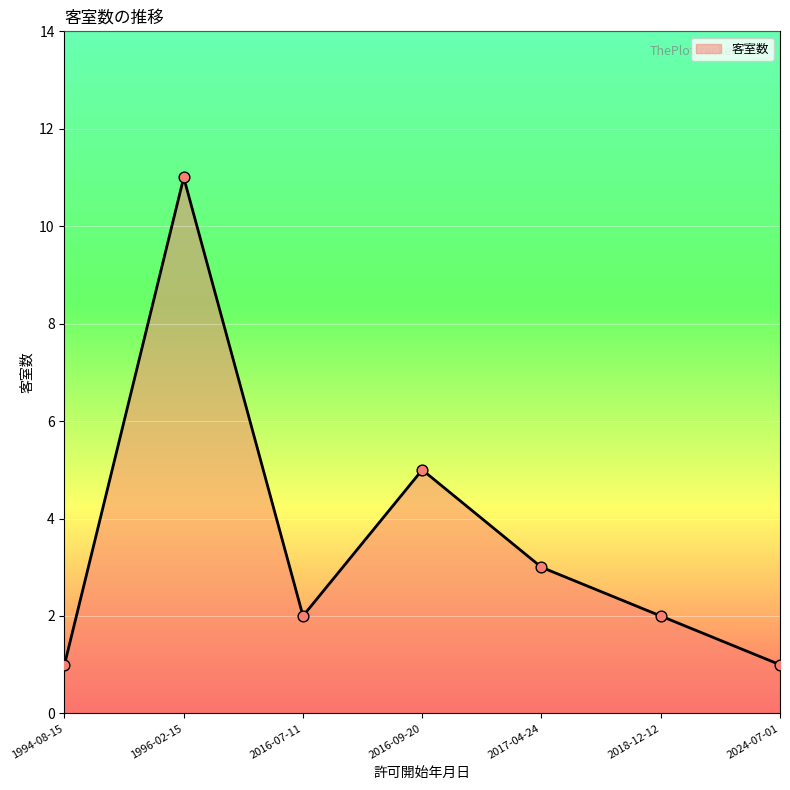

Between 2018-12-12 and 2024-07-01, which is larger?

2018-12-12